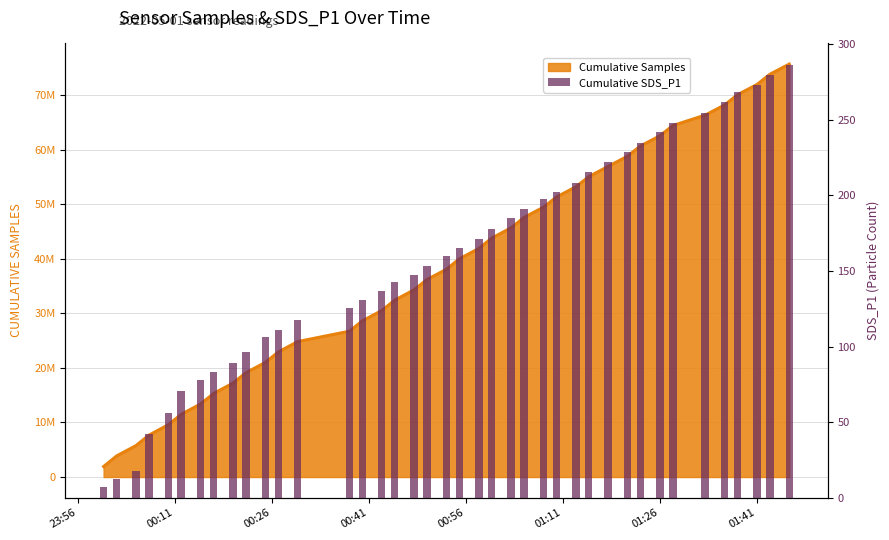

Reading left to right, extract all data points from this chart.

6.8	12.4	17.7	42.5	56.0	70.3	77.7	83.2	89.0	96.6	106.3	110.8	117.7	125.5	130.6	136.9	142.9	147.4	153.2	159.8	165.3	171.0	178.0	185.0	191.2	197.5	202.3	208.0	215.3	222.3	228.4	234.7	241.8	247.8	254.4	261.8	268.3	273.3	279.5	286.3